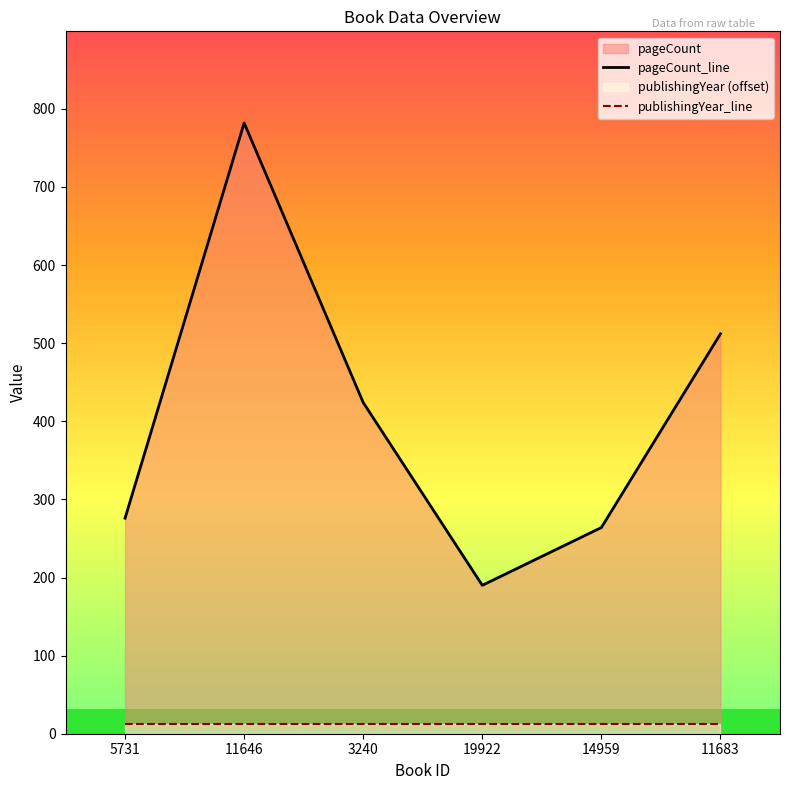

List the series in order of their overall mean, lowest first.

publishingYear_line, pageCount_line